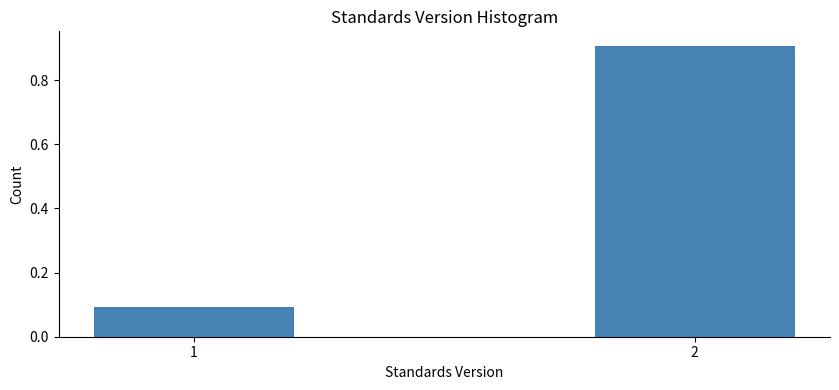

Reading right to left, list all the values displayed in this chart.

2=0.9	1=0.1